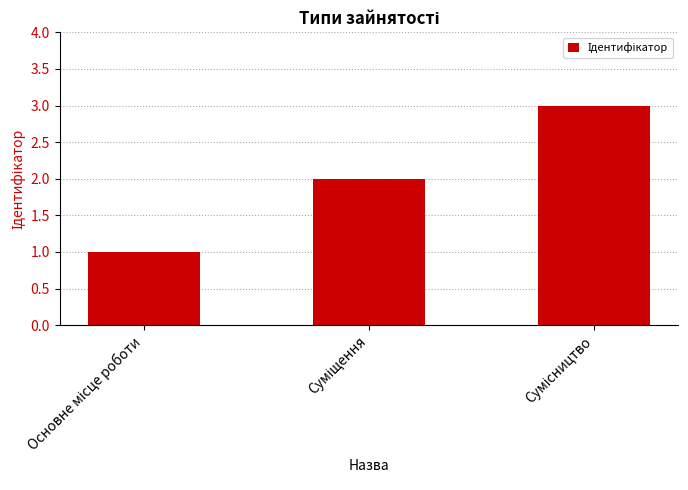

What is the greatest value displayed?

3